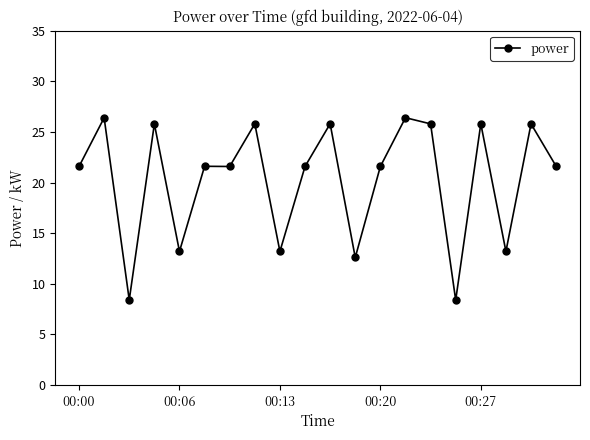

What is the value of the 4th point from the left?

25.8